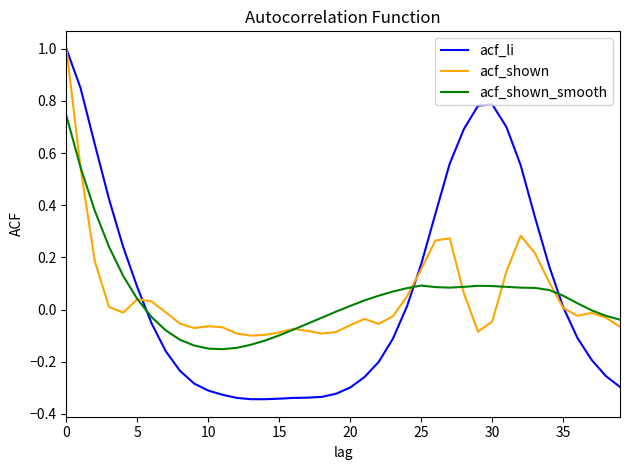

Which series has the widest spread of values?

acf_li